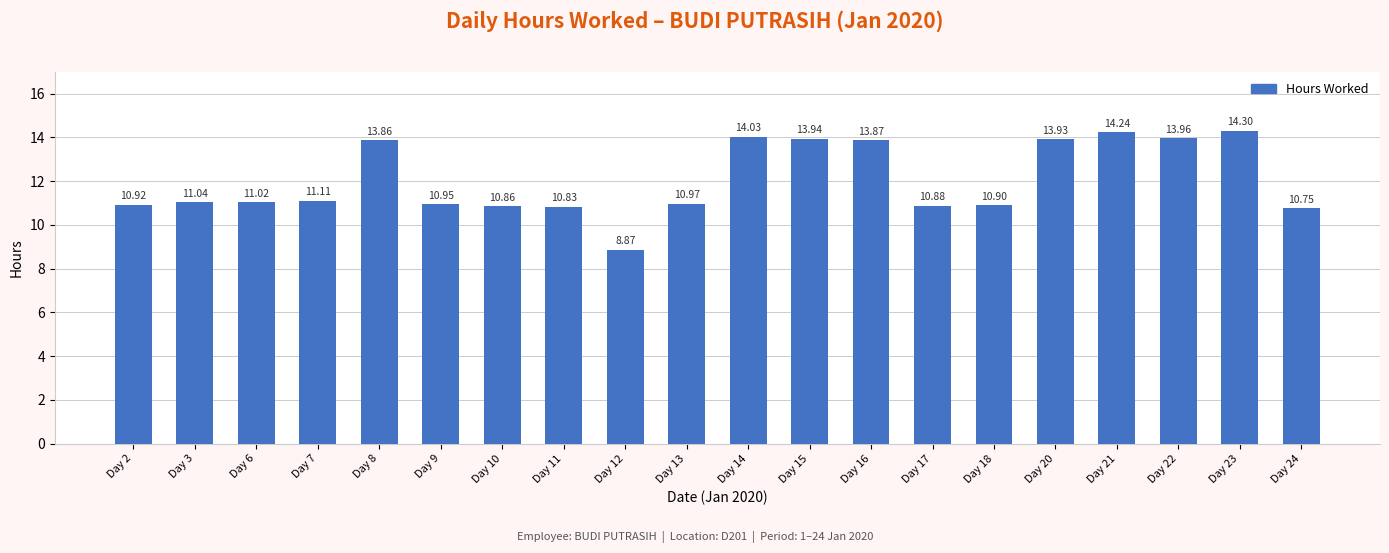

What is the average value?

12.1